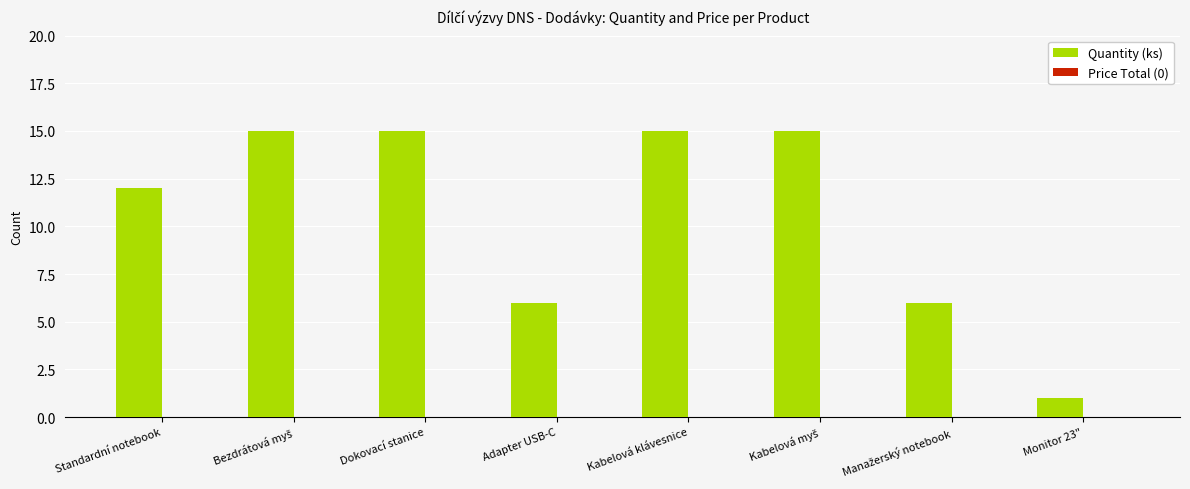

How many bars are there in total?

8